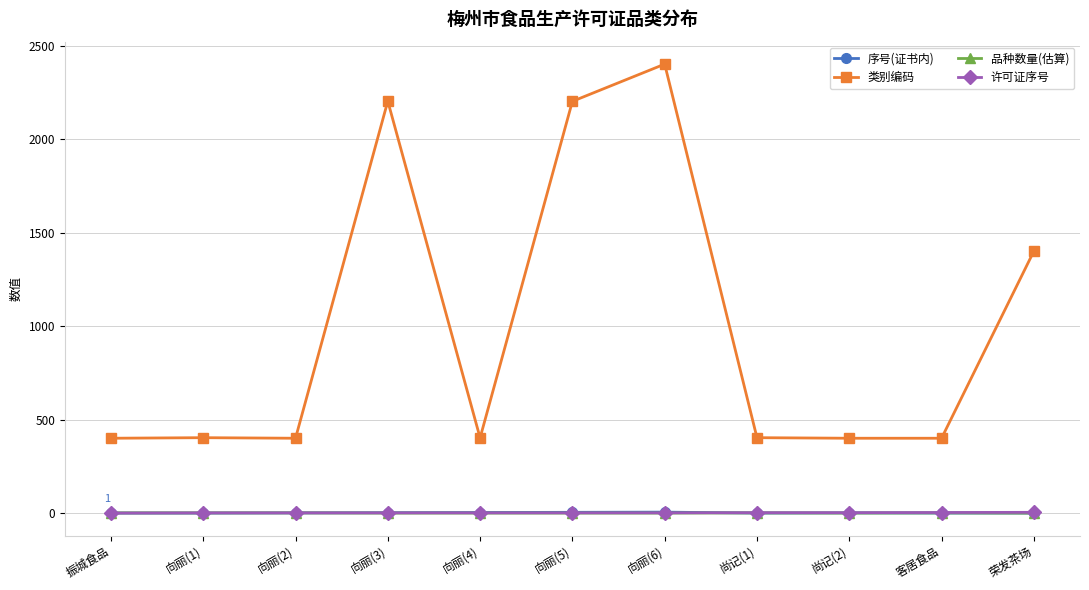

What is the total value across all series at 向丽(1)?

409